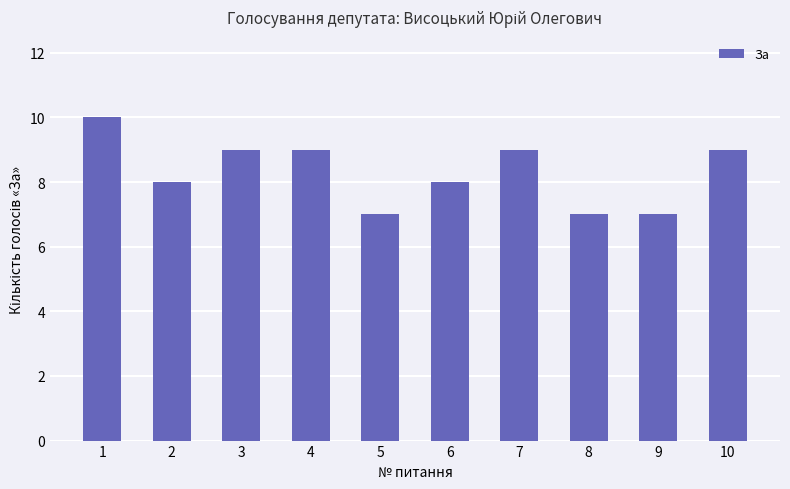

What is the maximum value shown in the chart?

10